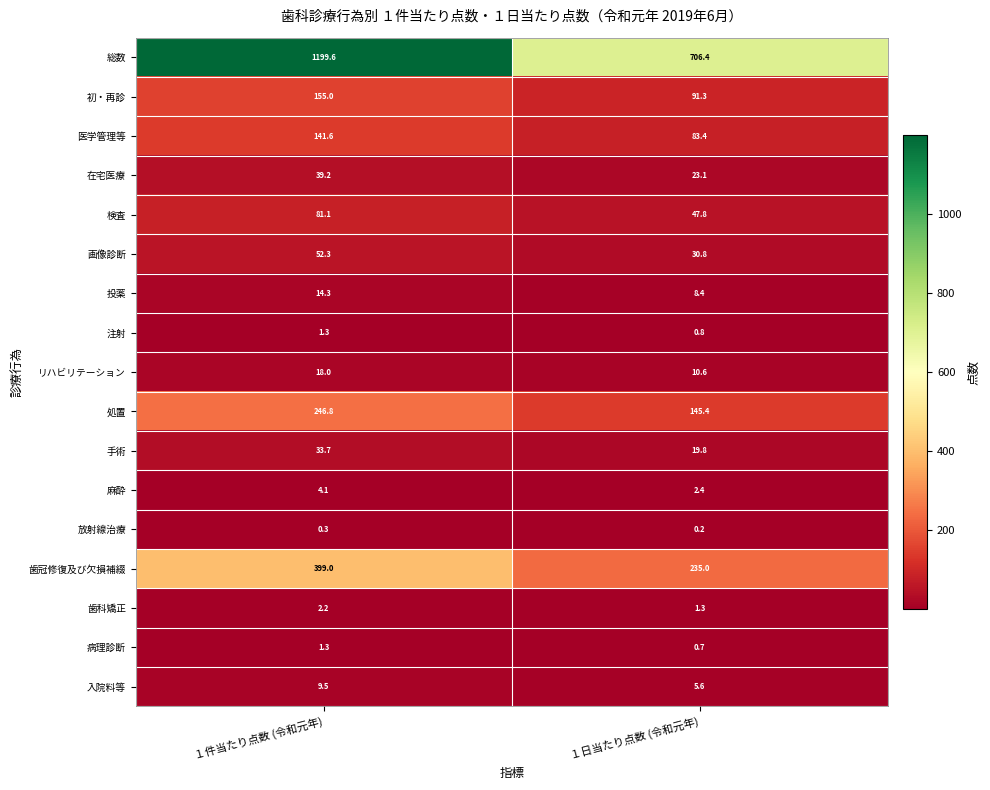

The 入院料等 series shows 3.4 at １日当たり点数 (令和元年). True or false?

False